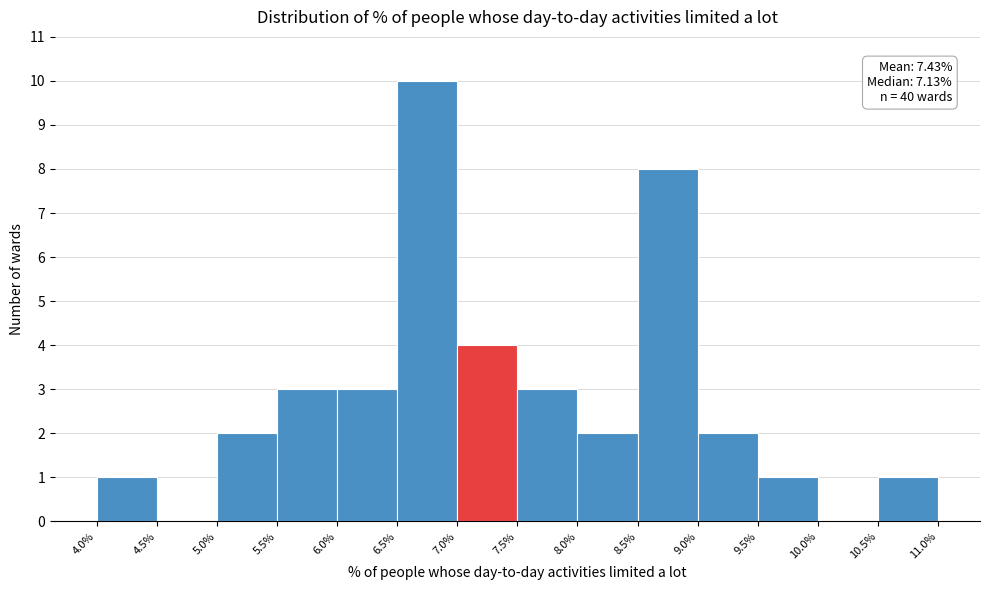

Over which range of the x-axis is the bar tallest?

6.5% to 7.0%